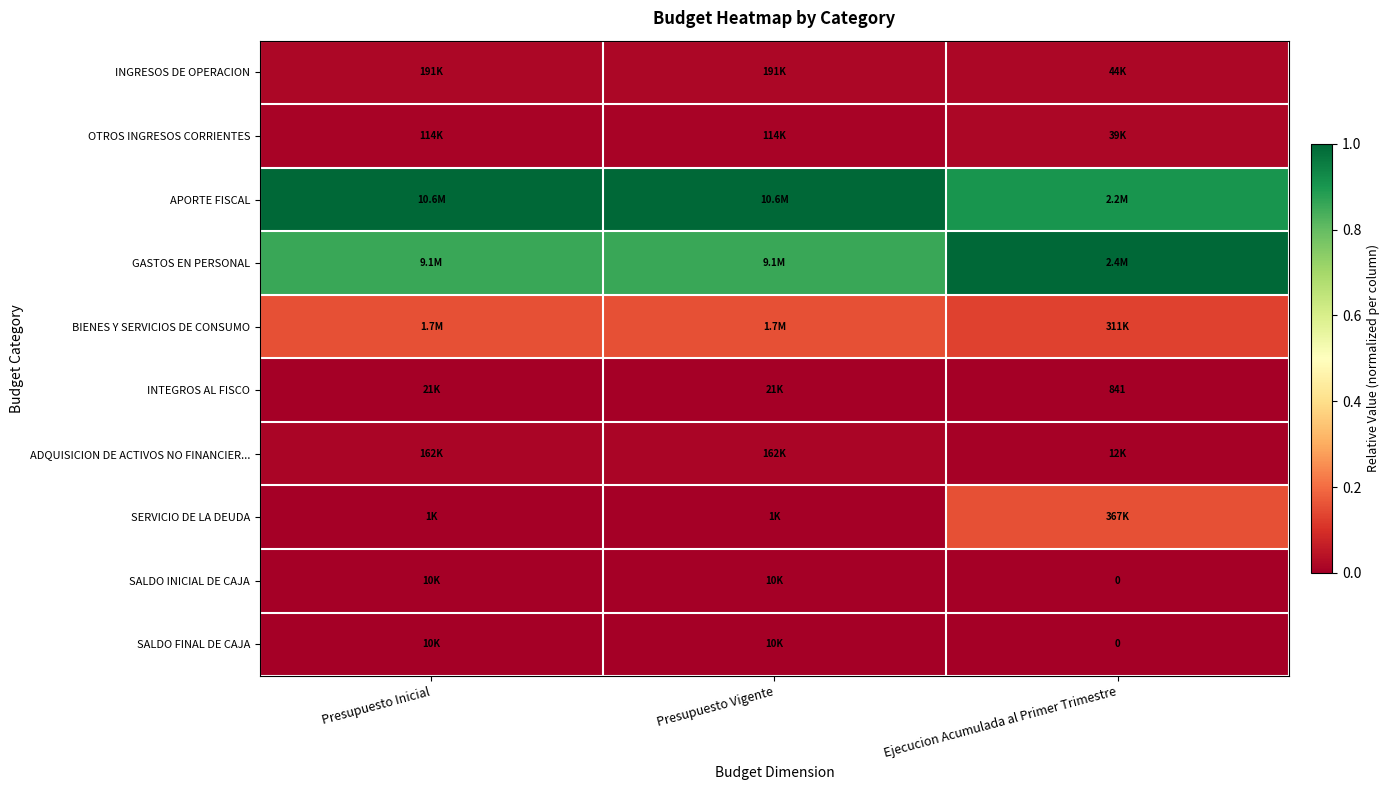

Which series has the largest total across all categories?

APORTE FISCAL